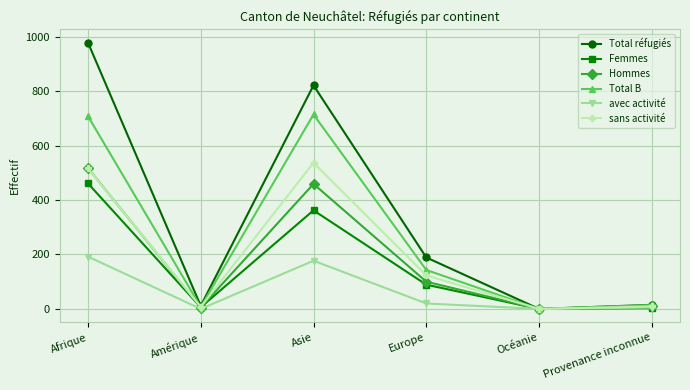

Which series has the widest spread of values?

Total réfugiés